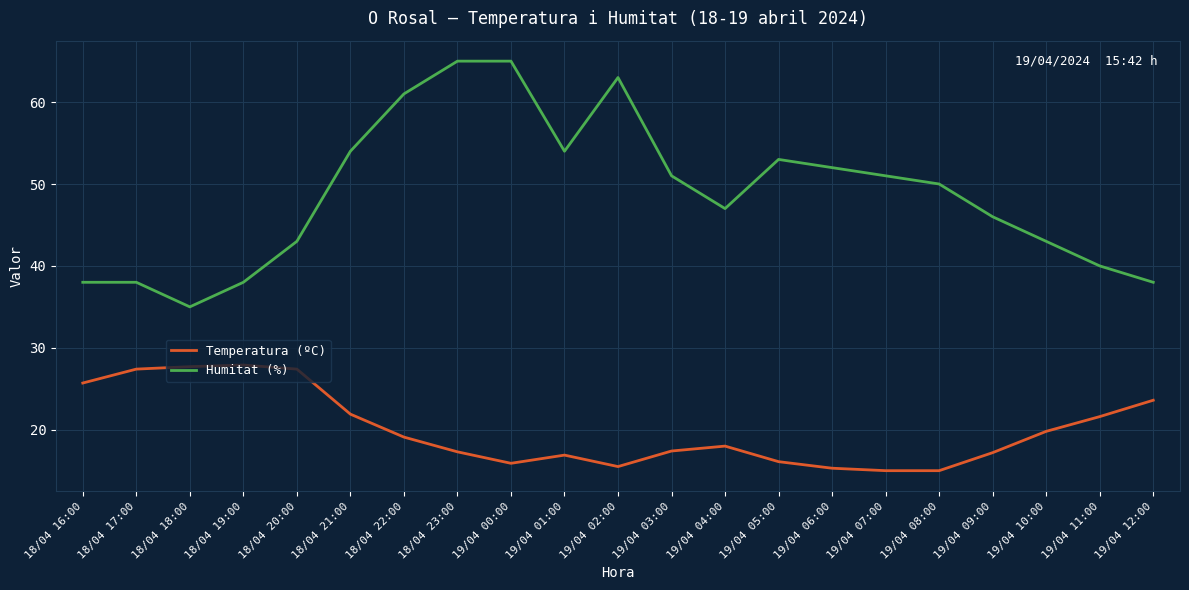

At which category is the sum across all series the highest?

18/04 23:00